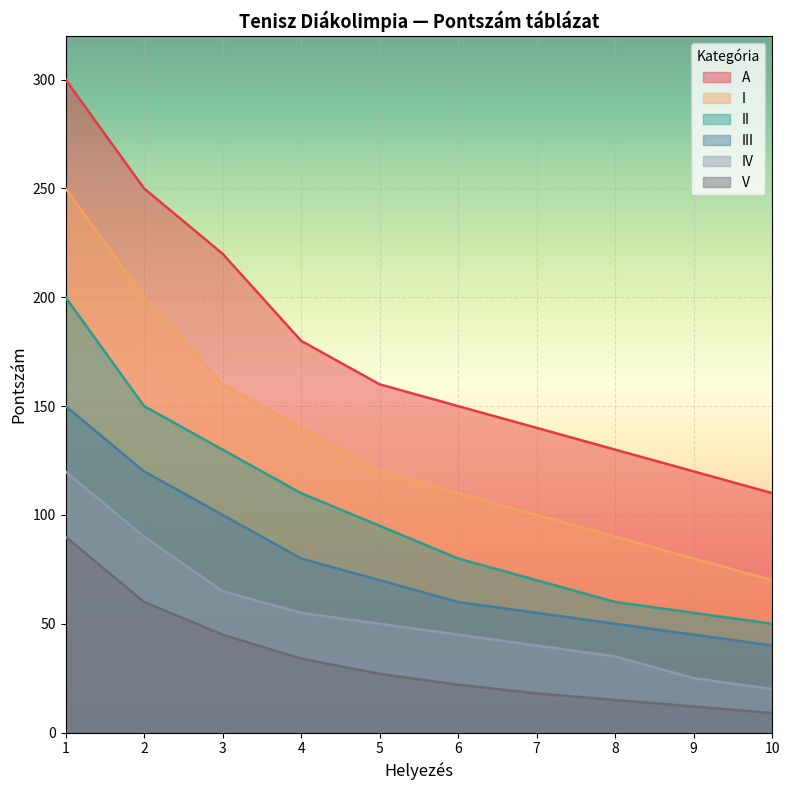

Which label corresponds to the smallest value in the chart?

10